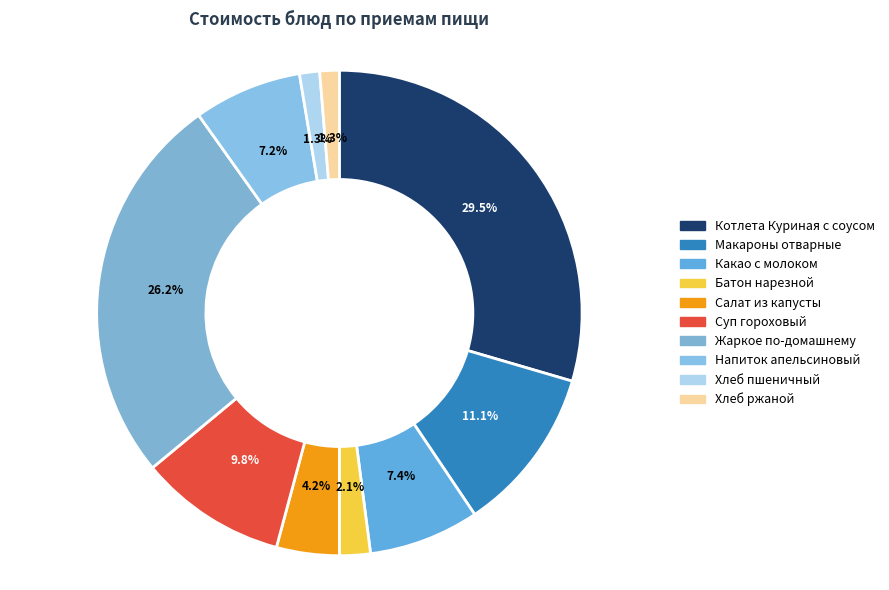

How many segments does this pie chart have?

10